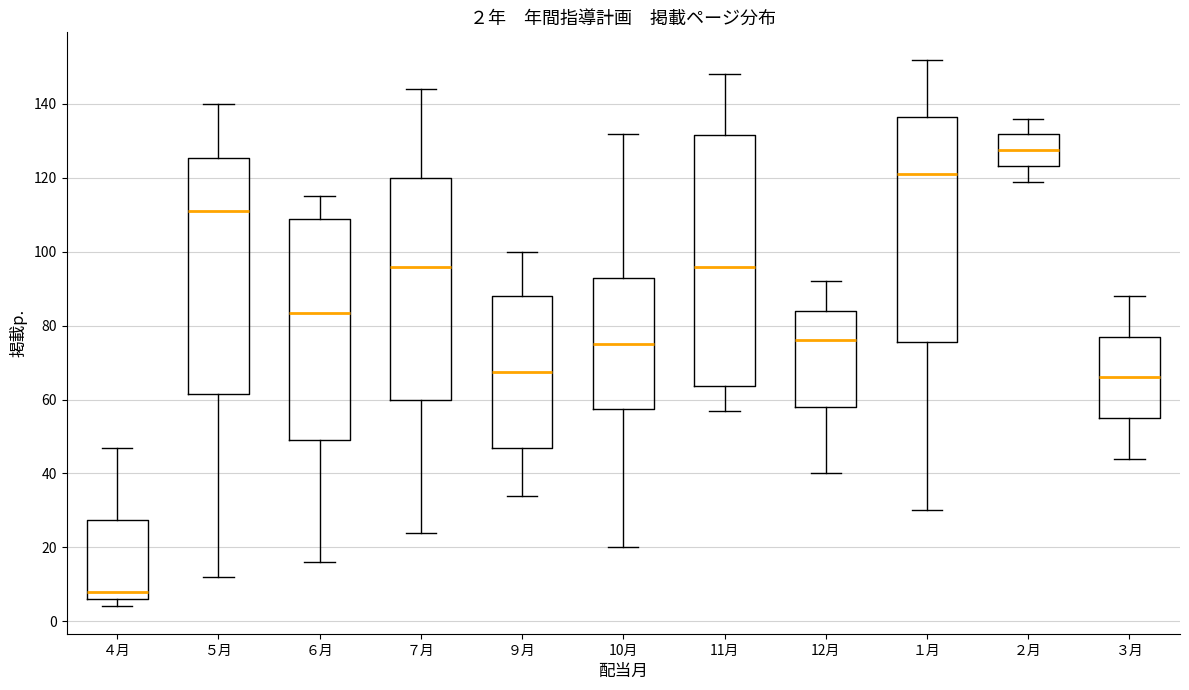

Which box is the tallest, from its lower edge to its upper edge?

11月